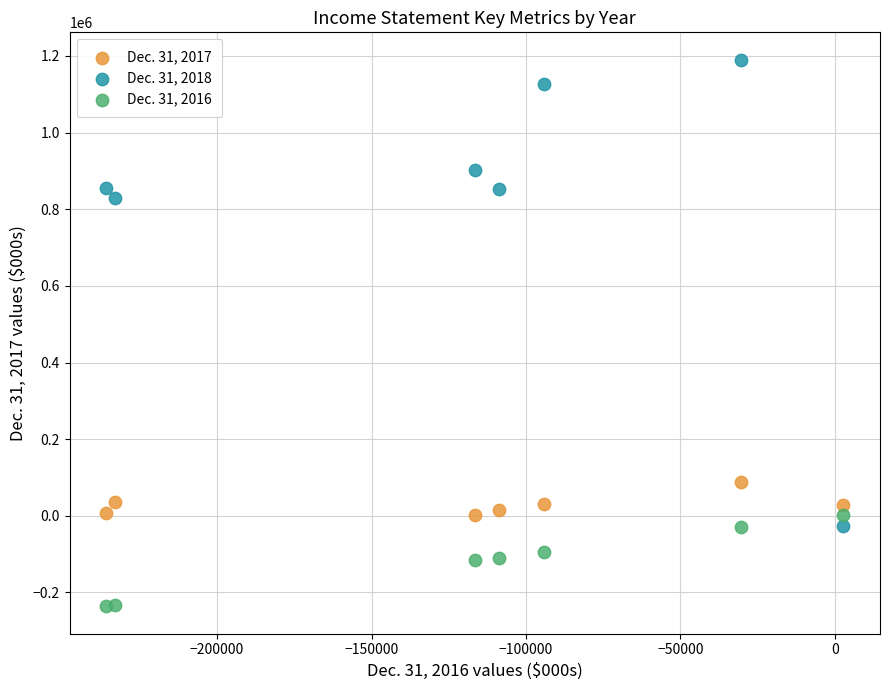

Across all series, what Y value is closest to 477184?

828130